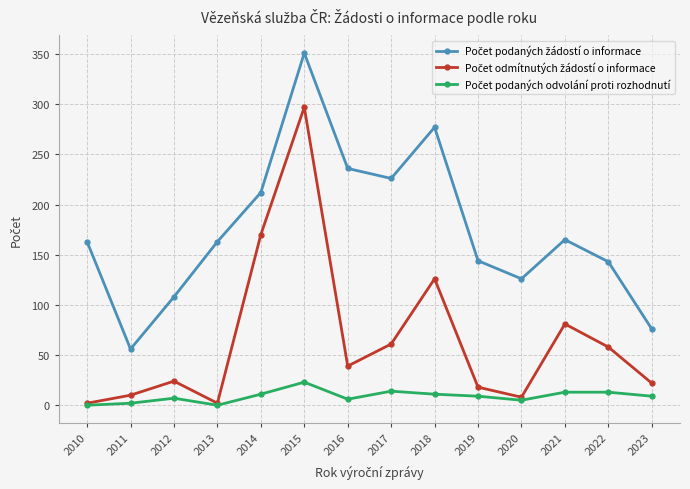

What is the total value across all series at 2021?

259